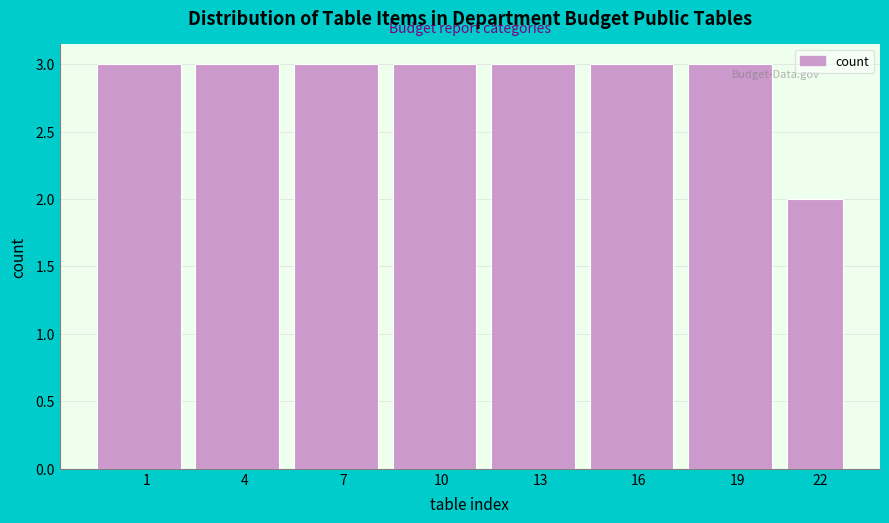

Reading right to left, extract all data points from this chart.

22=2	19=3	16=3	13=3	10=3	7=3	4=3	1=3